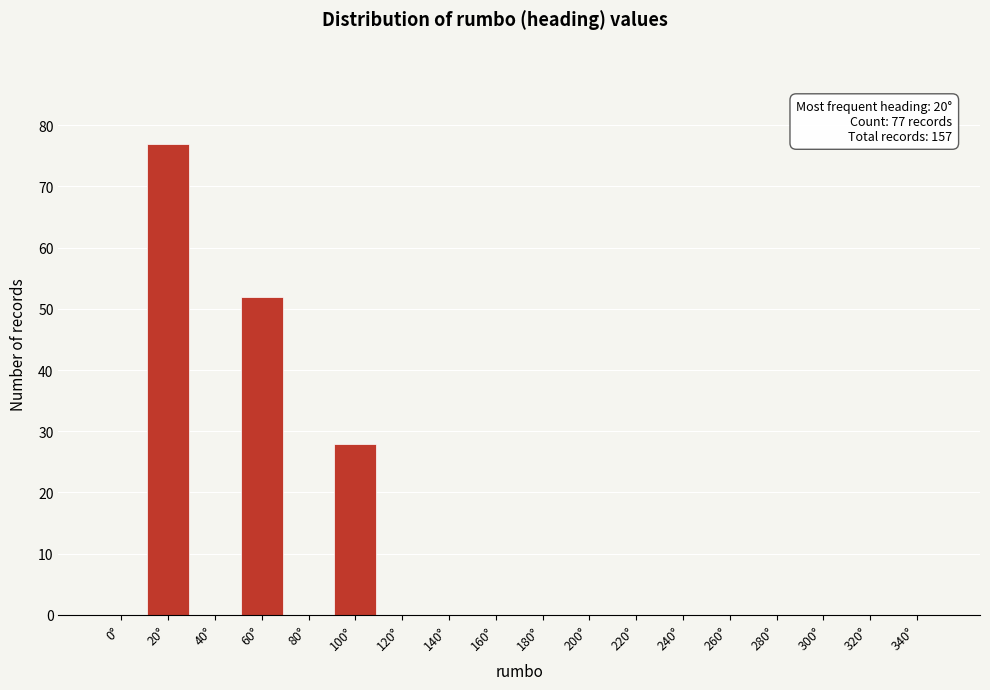

Reading right to left, what are all the values shown in this chart?

340°=0	320°=0	300°=0	280°=0	260°=0	240°=0	220°=0	200°=0	180°=0	160°=0	140°=0	120°=0	100°=28	80°=0	60°=52	40°=0	20°=77	0°=0